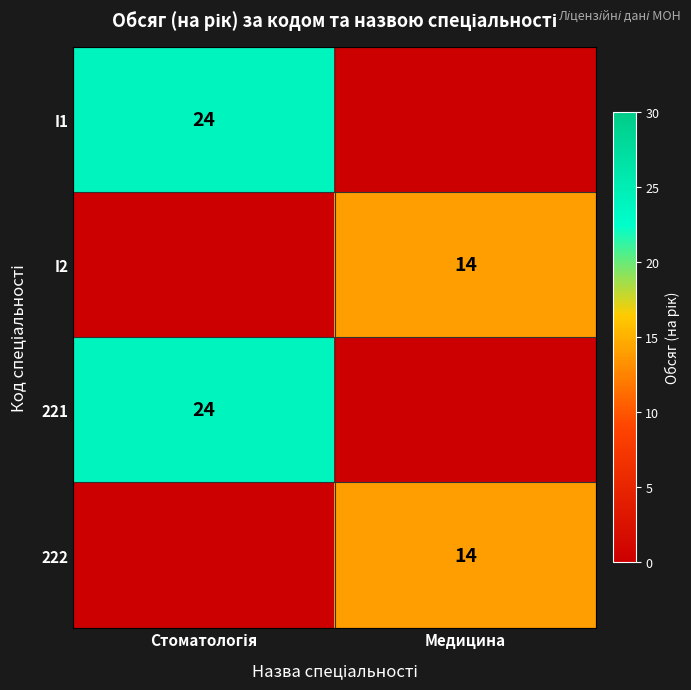

True or false: I2 has a value of 14 at Медицина.

True